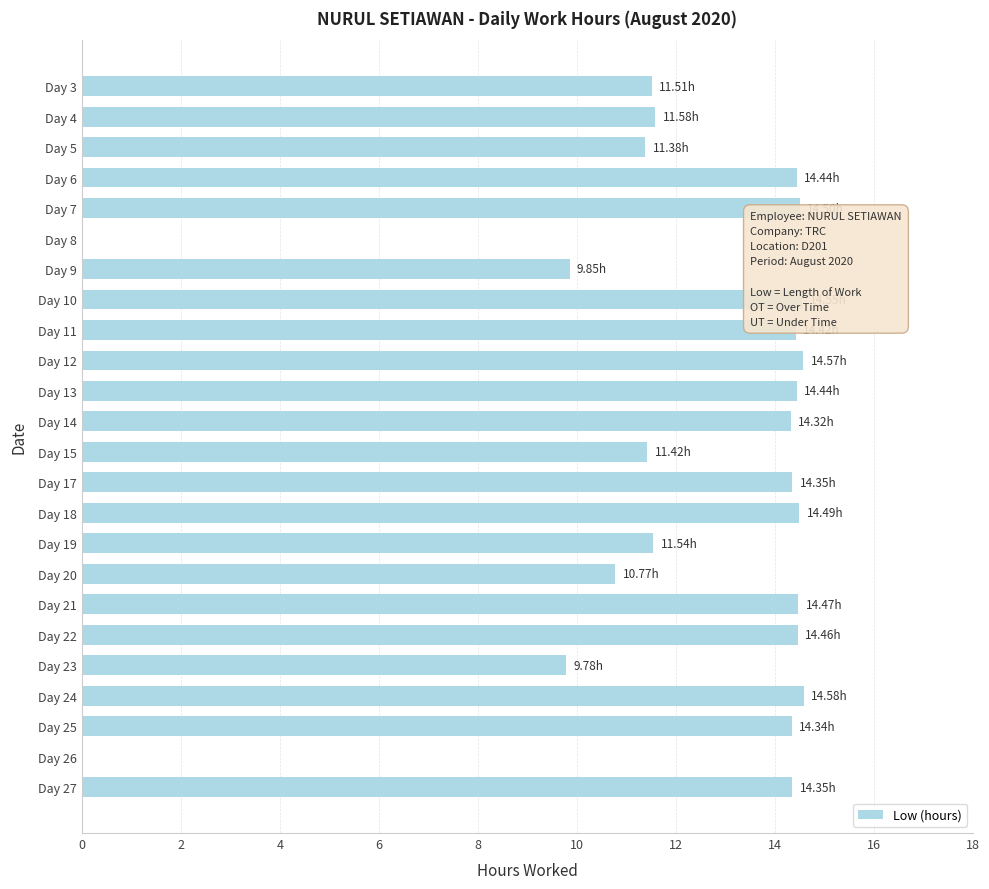

What is the change in value from Day 8 to Day 12?

+14.6